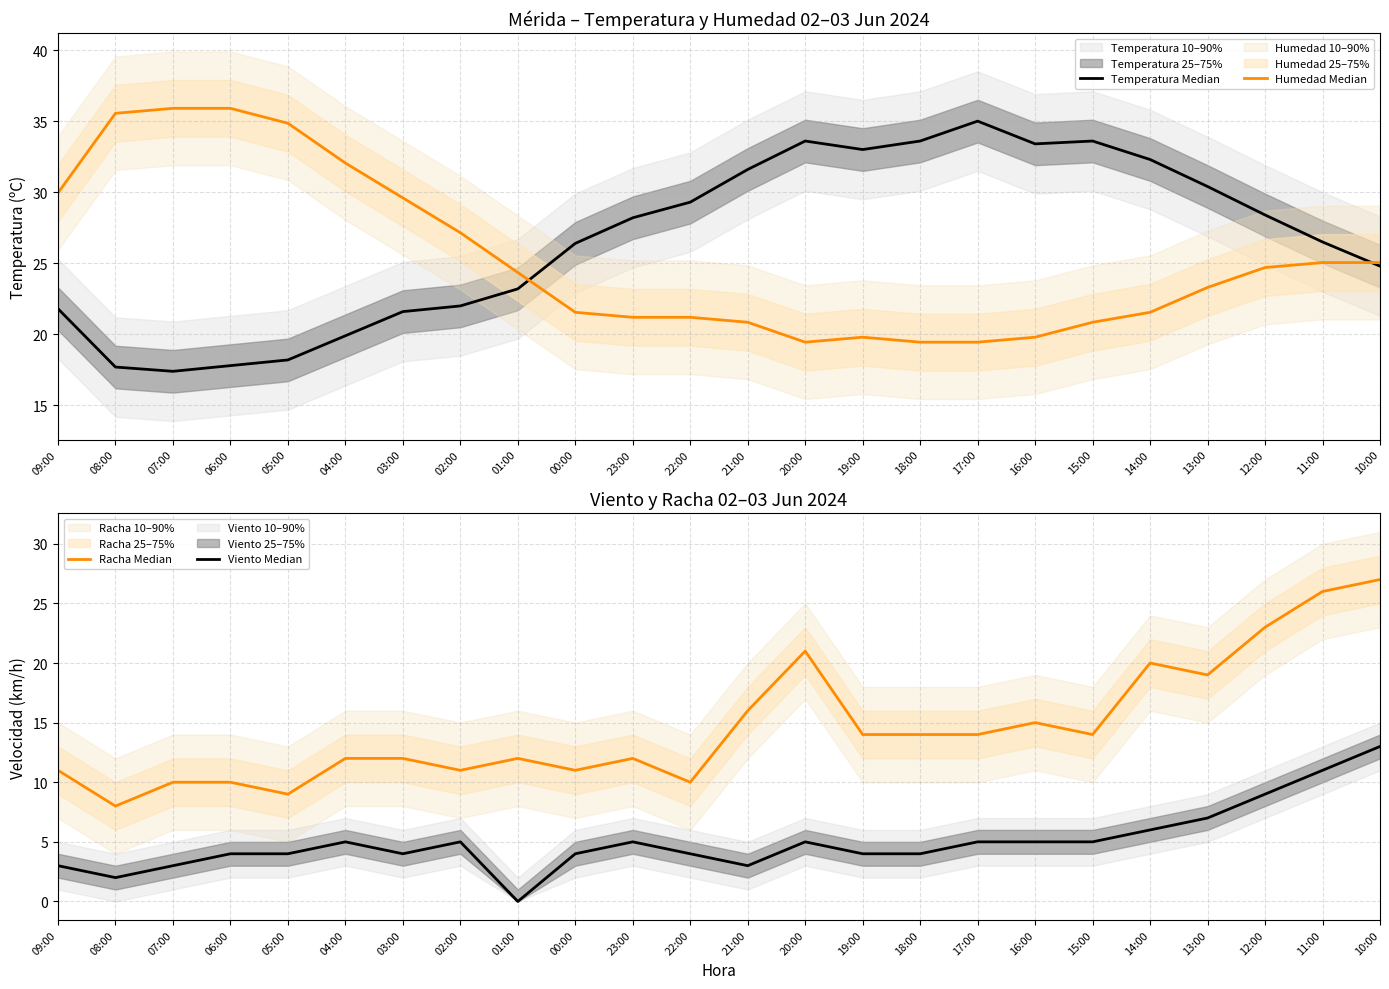

Reading left to right, what are all the values shown in this chart?

Temperatura Median: 09:00=21.8	08:00=17.7	07:00=17.4	06:00=17.8	05:00=18.2	04:00=19.9	03:00=21.6	02:00=22.0	01:00=23.2	00:00=26.4	23:00=28.2	22:00=29.3	21:00=31.6	20:00=33.6	19:00=33.0	18:00=33.6	17:00=35.0	16:00=33.4	15:00=33.6	14:00=32.3	13:00=30.4	12:00=28.4	11:00=26.5	10:00=24.8
Humedad Median: 09:00=29.9	08:00=35.5	07:00=35.9	06:00=35.9	05:00=34.8	04:00=32.0	03:00=29.6	02:00=27.1	01:00=24.4	00:00=21.5	23:00=21.2	22:00=21.2	21:00=20.9	20:00=19.4	19:00=19.8	18:00=19.4	17:00=19.4	16:00=19.8	15:00=20.9	14:00=21.5	13:00=23.3	12:00=24.7	11:00=25.0	10:00=25.0
Racha Median: 09:00=11.0	08:00=8.0	07:00=10.0	06:00=10.0	05:00=9.0	04:00=12.0	03:00=12.0	02:00=11.0	01:00=12.0	00:00=11.0	23:00=12.0	22:00=10.0	21:00=16.0	20:00=21.0	19:00=14.0	18:00=14.0	17:00=14.0	16:00=15.0	15:00=14.0	14:00=20.0	13:00=19.0	12:00=23.0	11:00=26.0	10:00=27.0
Viento Median: 09:00=3.0	08:00=2.0	07:00=3.0	06:00=4.0	05:00=4.0	04:00=5.0	03:00=4.0	02:00=5.0	01:00=0.0	00:00=4.0	23:00=5.0	22:00=4.0	21:00=3.0	20:00=5.0	19:00=4.0	18:00=4.0	17:00=5.0	16:00=5.0	15:00=5.0	14:00=6.0	13:00=7.0	12:00=9.0	11:00=11.0	10:00=13.0